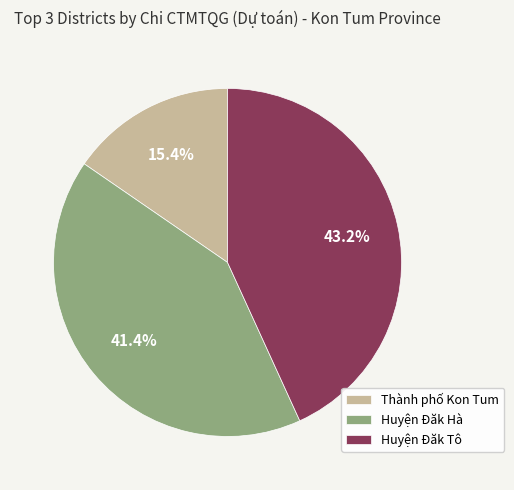

Combined, do Huyện Đăk Hà and Thành phố Kon Tum account for over 50%?

Yes